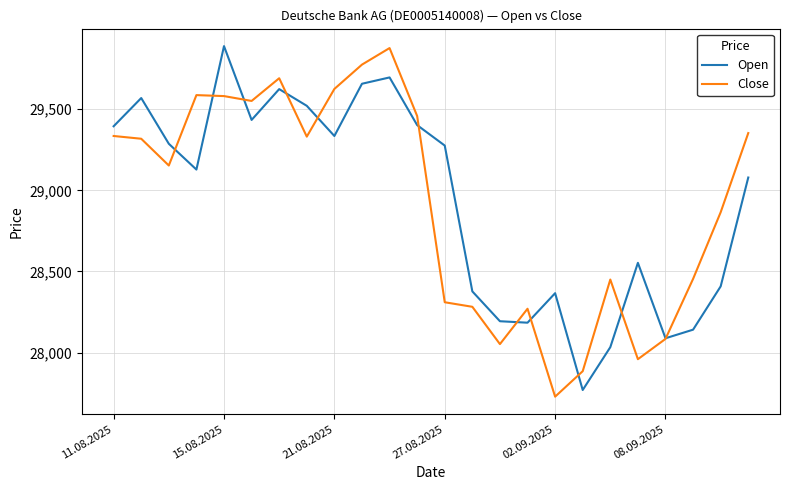

What is the maximum value shown in the chart?

29889